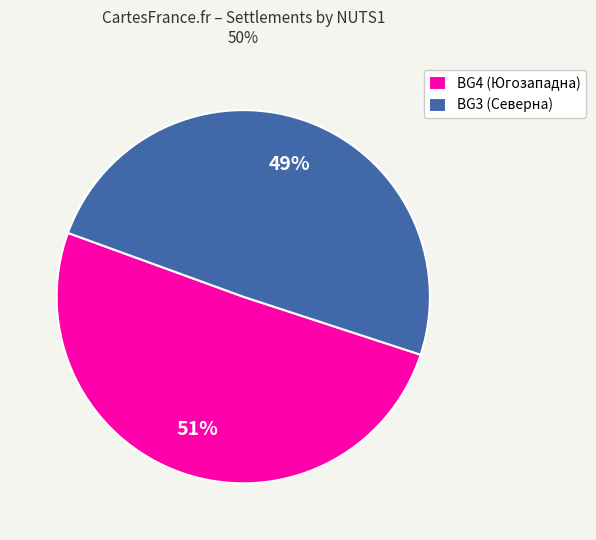

To the nearest percent, what is the average slice percentage?

50%